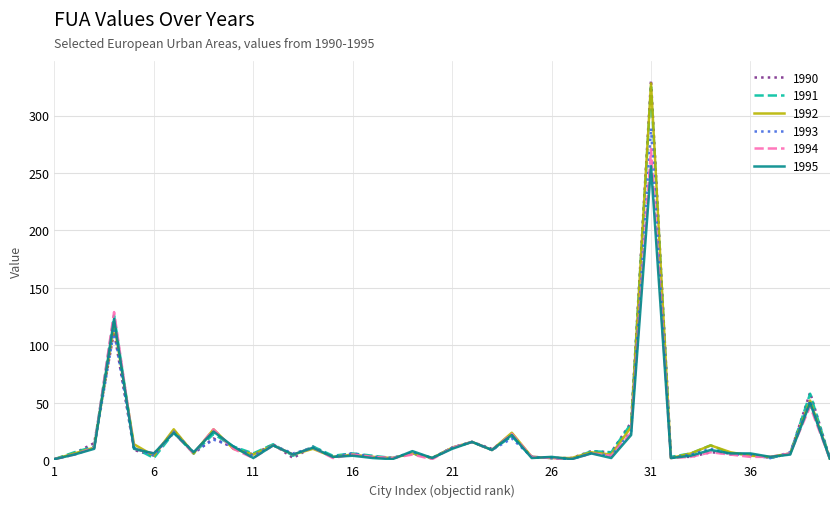

Is this an area chart (filled region under the line)?

No